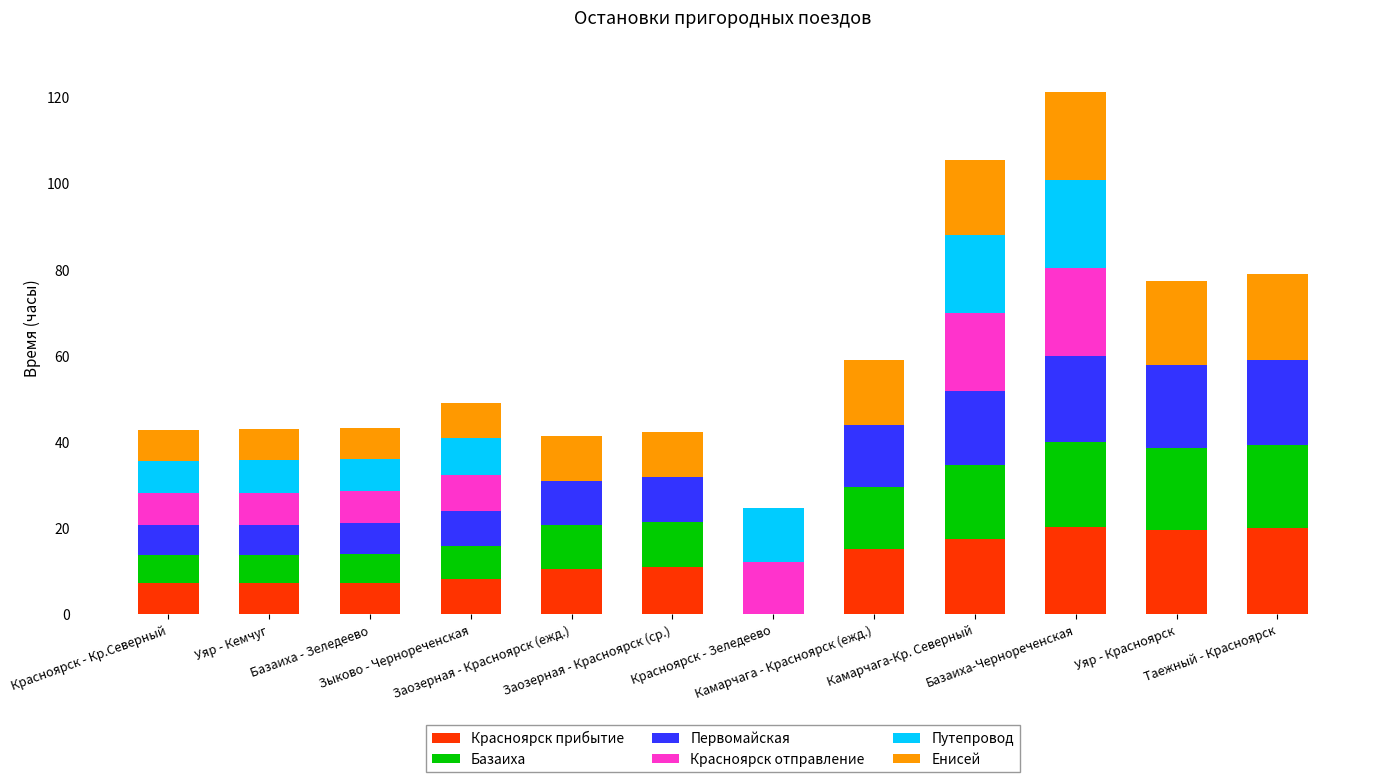

What is the highest value of the Красноярск прибытие series?

20.3